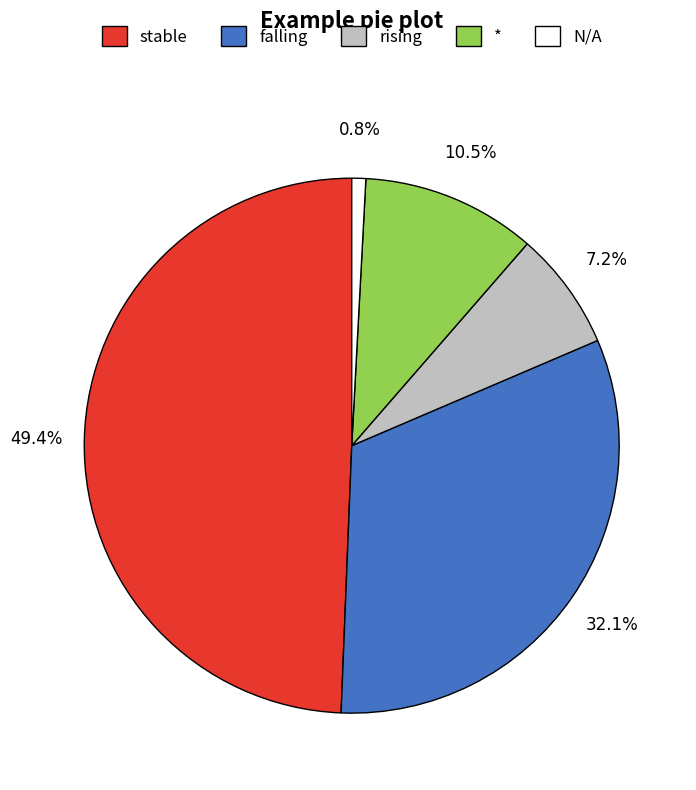

Approximately how many times larger is the value at rising compared to falling?

0.2